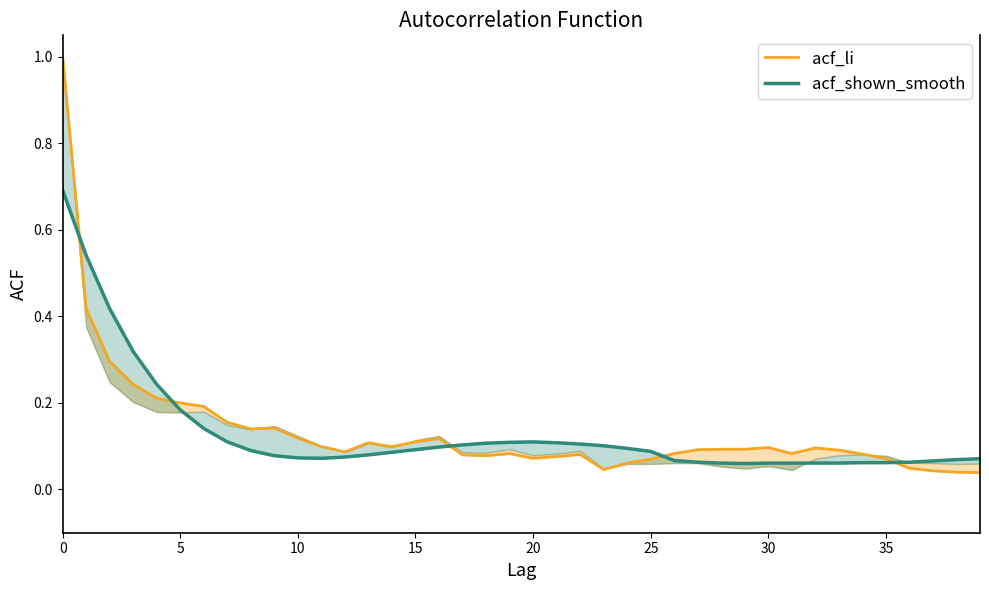

Where is acf_li nearest to the value 0?

39